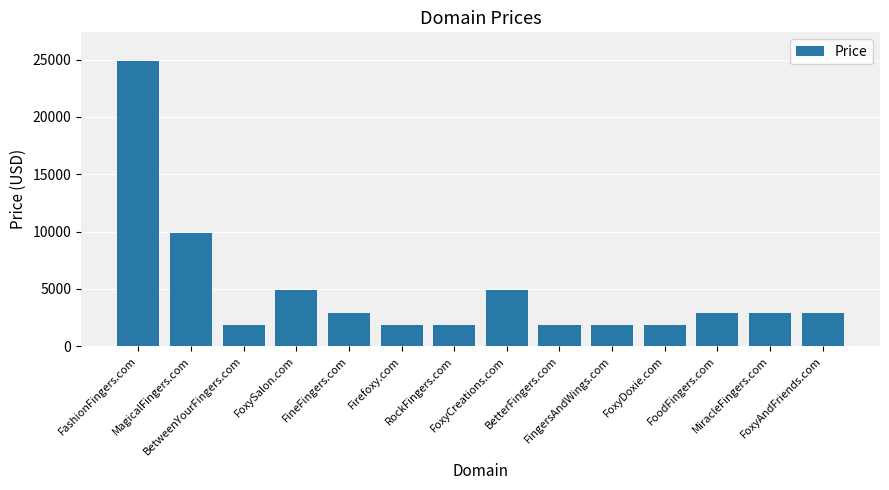

What is the minimum value shown in the chart?

1888